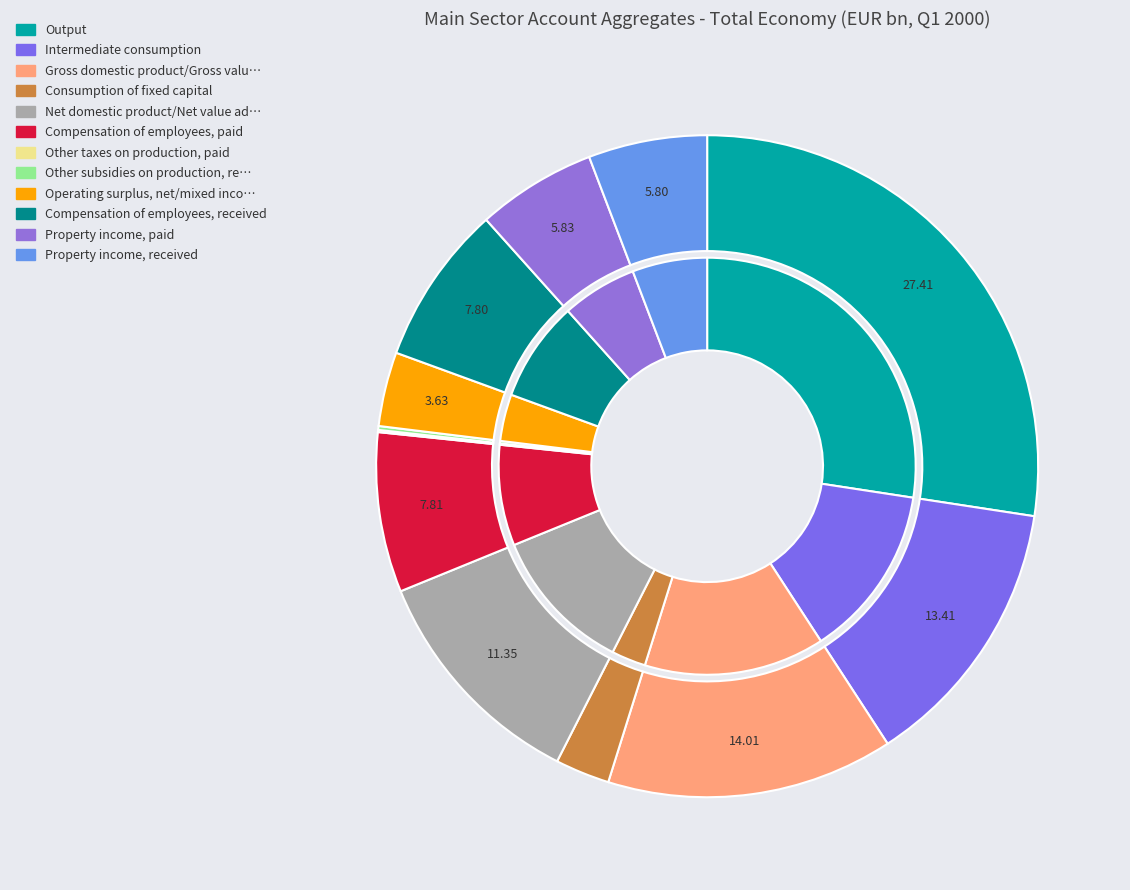

What portion of the pie excludes Consumption of fixed capital?

97.3%